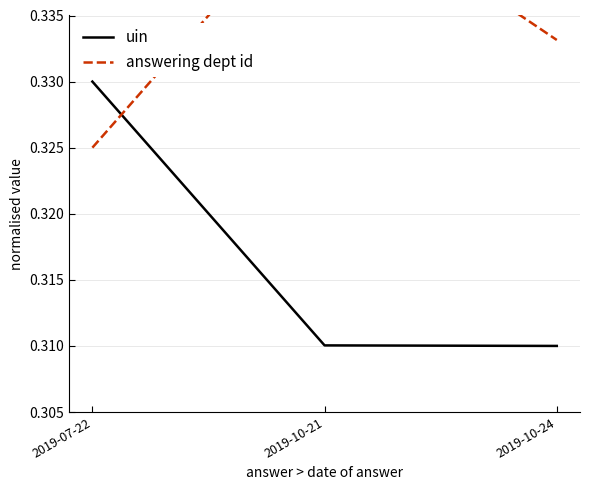

How many data points does each series have?

3